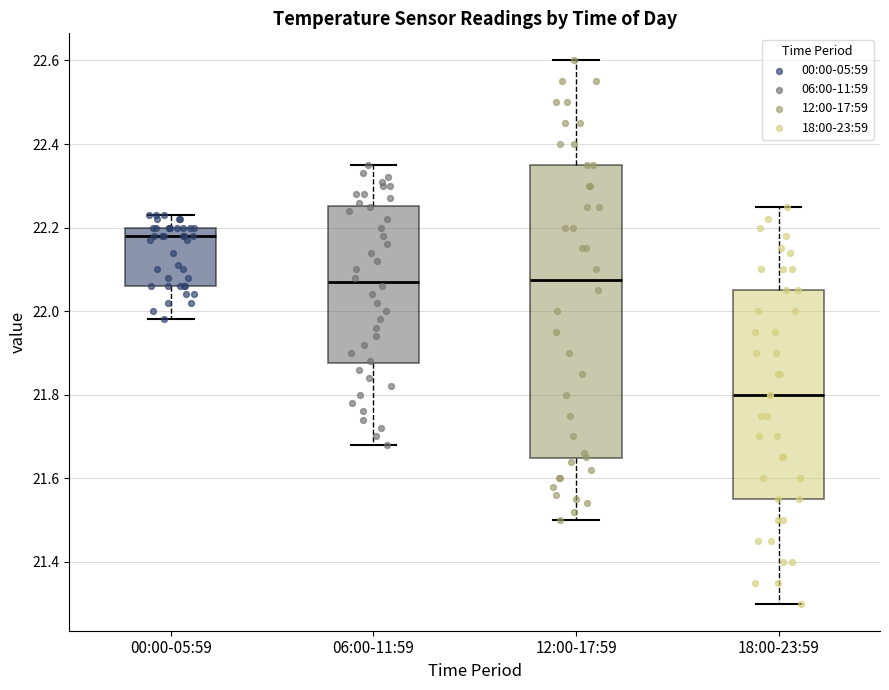

Reading left to right, transcribe this box plot: for each box, give where its median line is, the range the box spans, and where its two whiskers end, as read against the y-axis. The values are not printed on the chart, so give them approximately, as read against the axis.

00:00-05:59: median 22.18, box 22.06 to 22.20, whiskers 21.98 to 22.24
06:00-11:59: median 22.08, box 21.88 to 22.26, whiskers 21.68 to 22.36
12:00-17:59: median 22.08, box 21.64 to 22.36, whiskers 21.50 to 22.60
18:00-23:59: median 21.80, box 21.56 to 22.06, whiskers 21.30 to 22.26